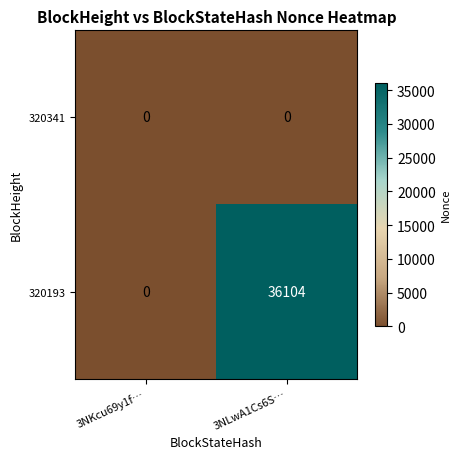

How many distinct data groups are displayed?

2